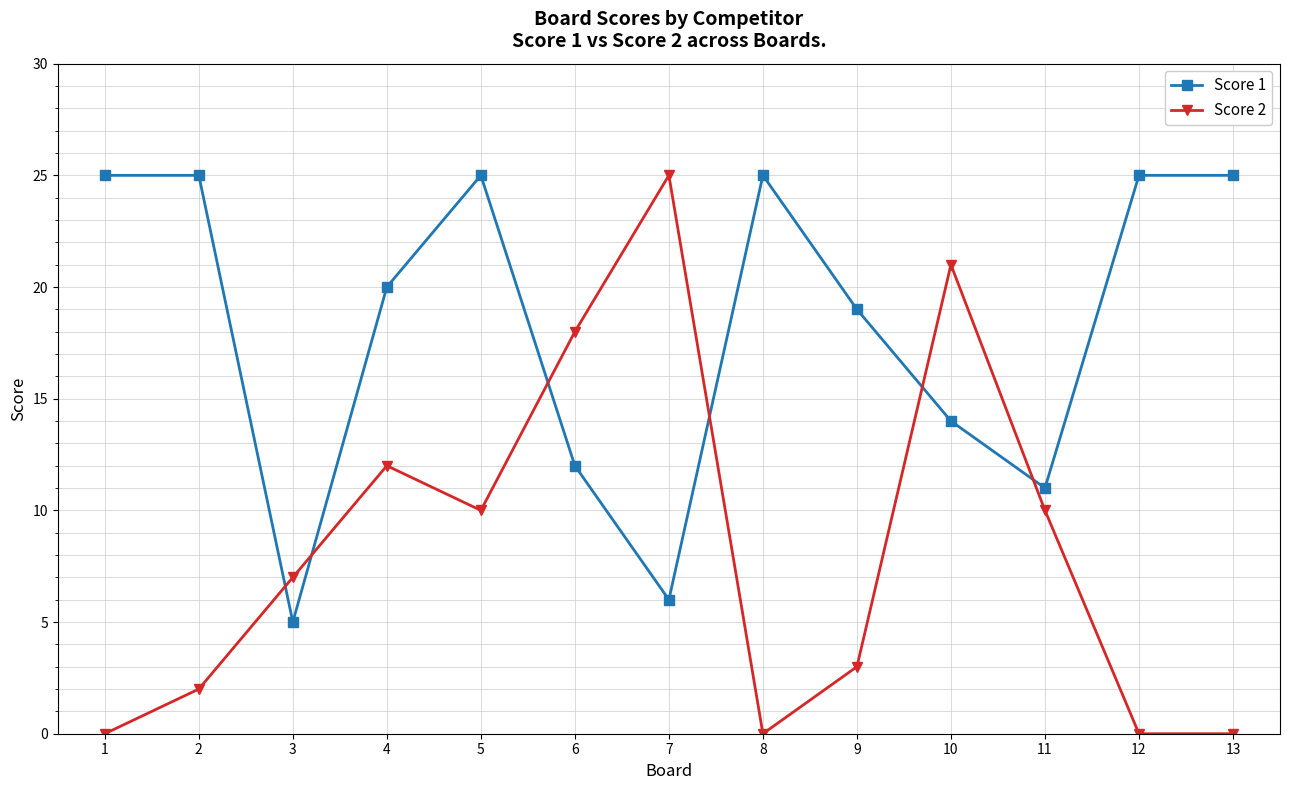

Reading right to left, what are all the values shown in this chart?

Score 1: 25	25	11	14	19	25	6	12	25	20	5	25	25
Score 2: 0	0	10	21	3	0	25	18	10	12	7	2	0